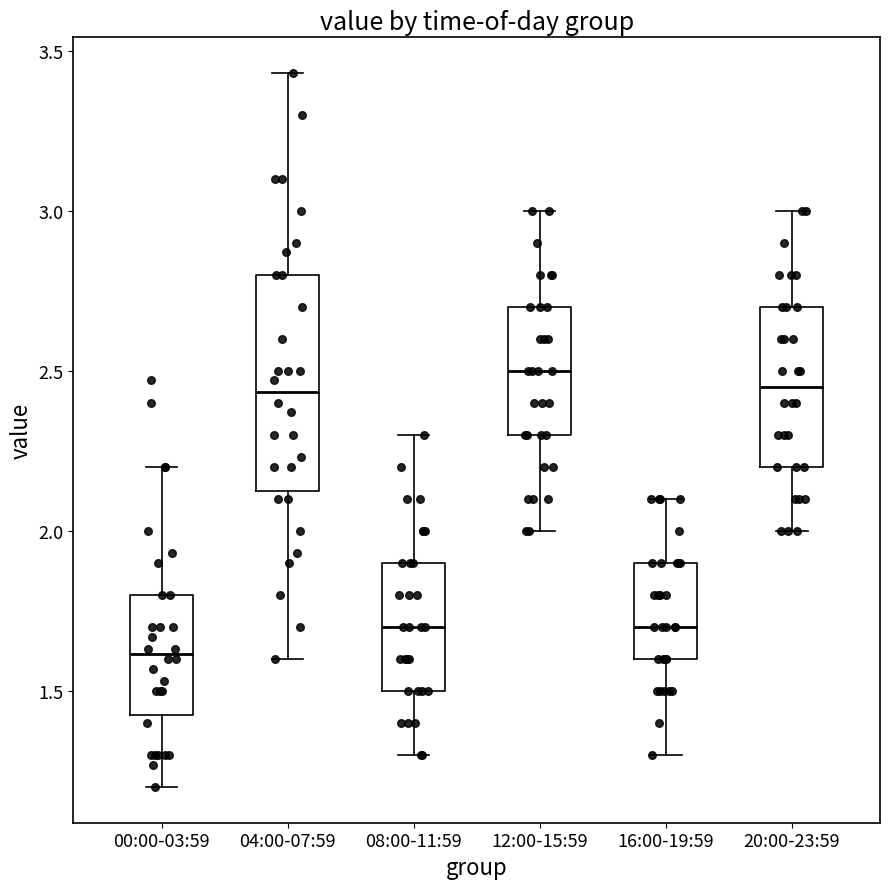

Where is the lower edge of the box for 12:00-15:59 on the y-axis? The values are not printed on the chart, so give them approximately, as read against the axis.

2.30